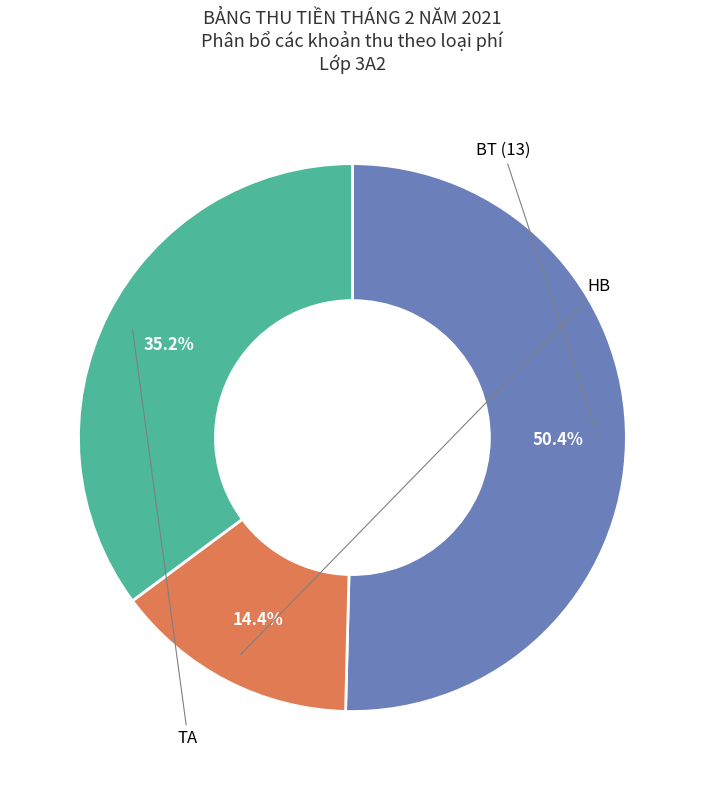

Does any single category account for the majority?

Yes